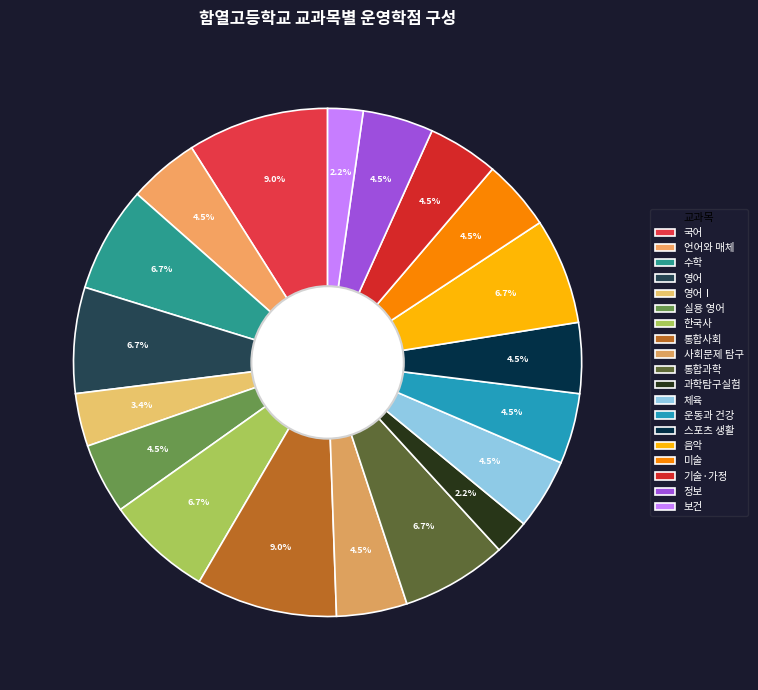

True or false: 통합사회 accounts for 9% of the total.

True